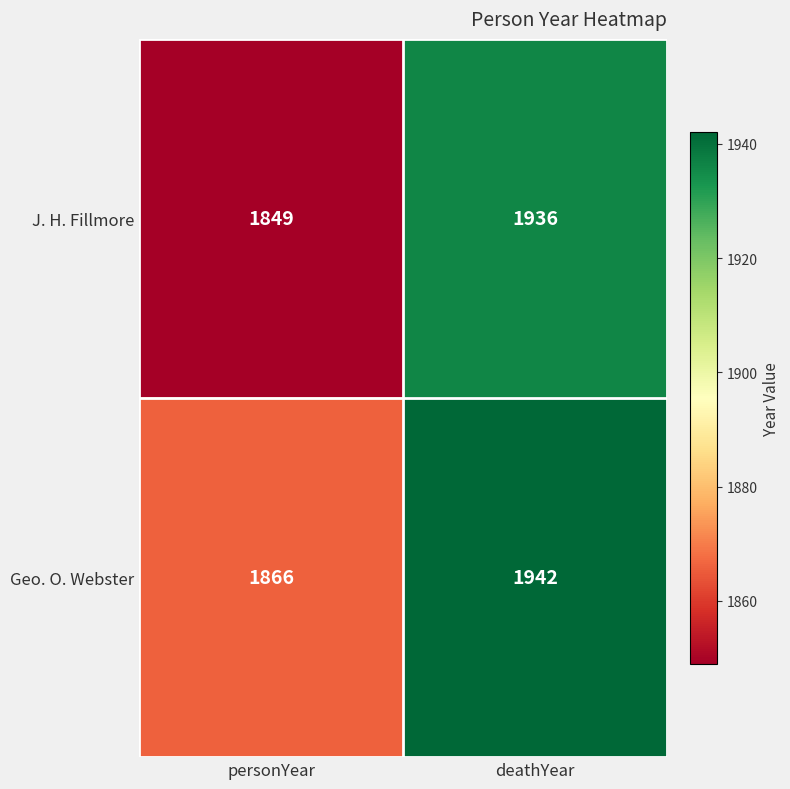

What is the sum of all Geo. O. Webster values?

3808